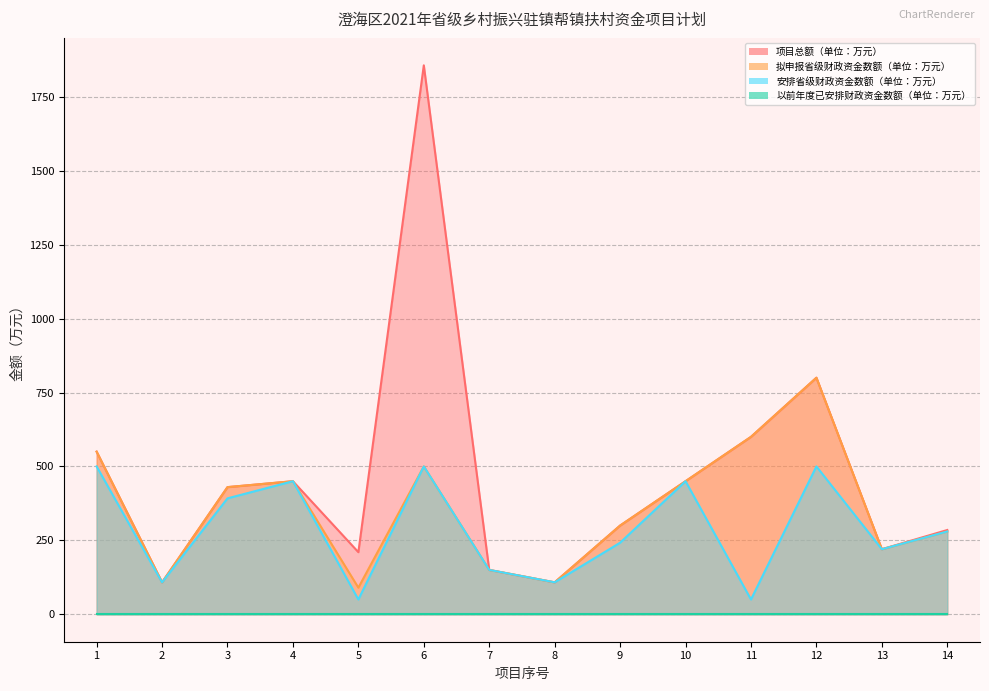

What is the approximate value of 项目总额（单位：万元） at 13?

220.0